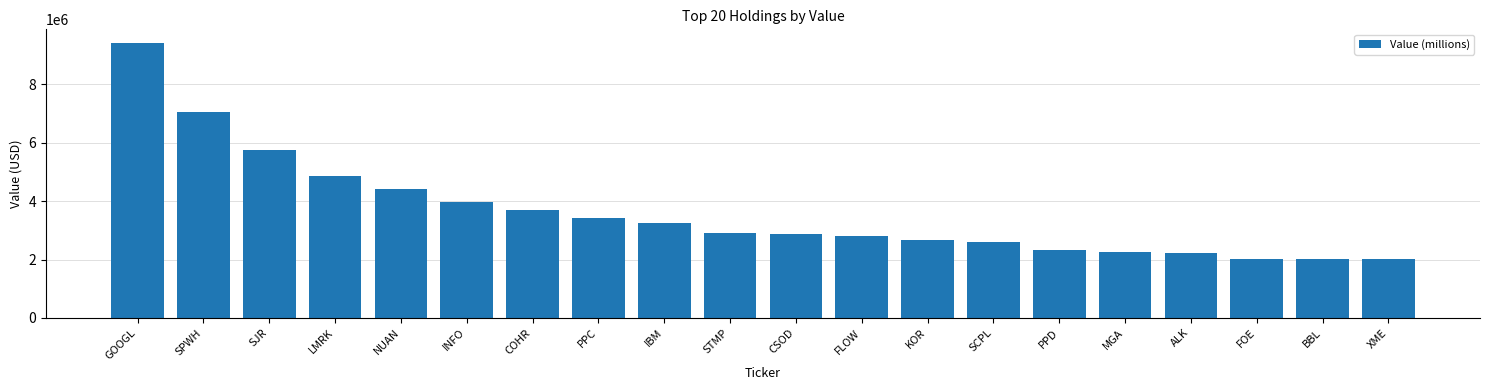

What is the change in value from INFO to PPC?

-548000